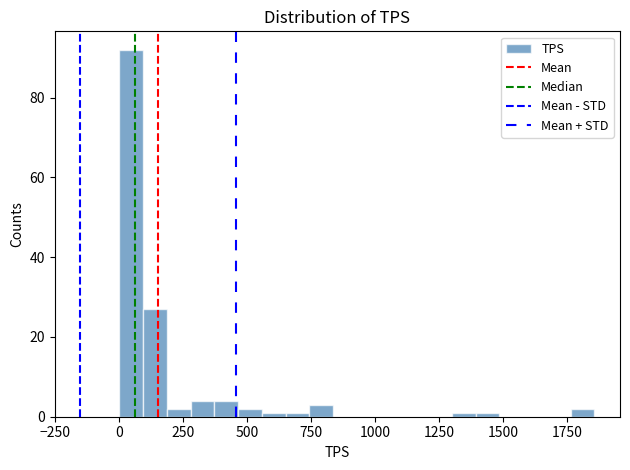

Read against the x-axis, roughly where is the centre of the tallest bar?

50